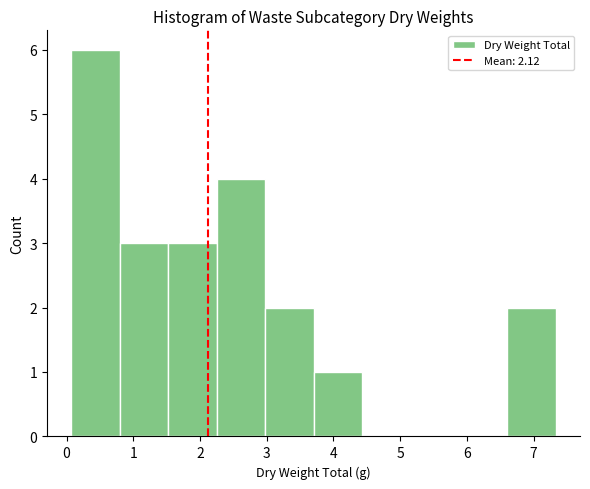

What is the height of the bar covering 3.0 to 3.7 on the x-axis? Neither the bar edges nor the heights are printed on the chart, so give them approximately, as read against the axes.

2